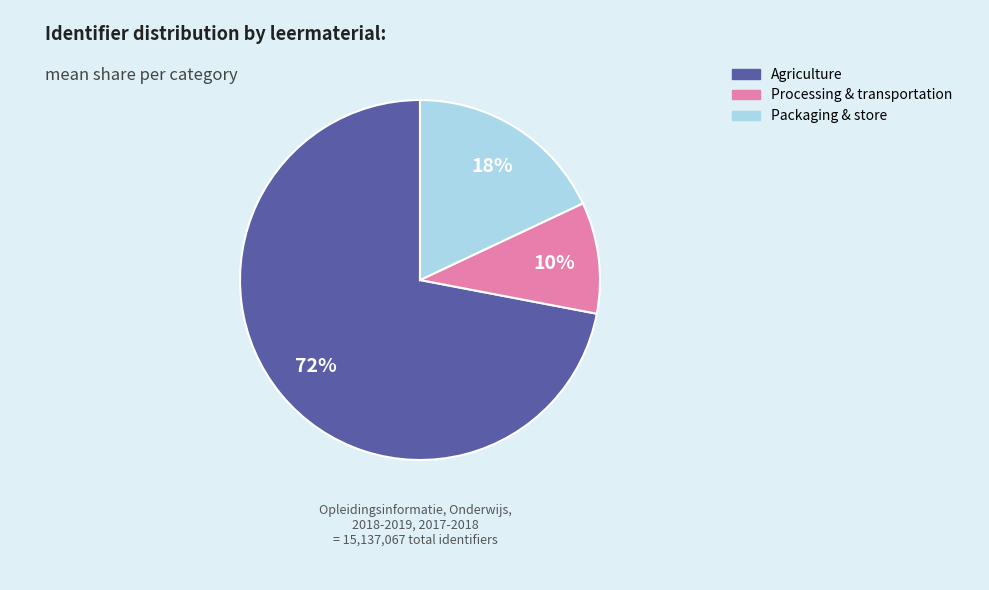

Which slice represents more than half of the pie?

Agriculture